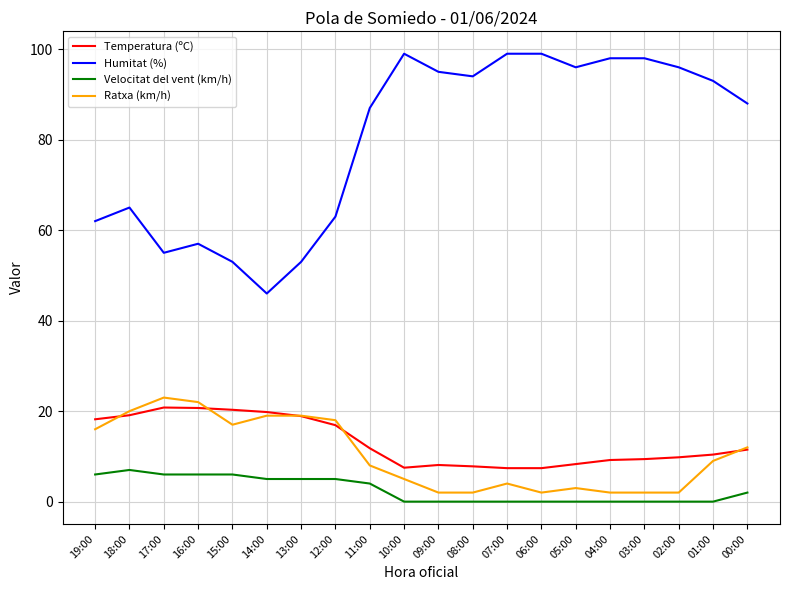

What is the maximum value shown in the chart?

99.0